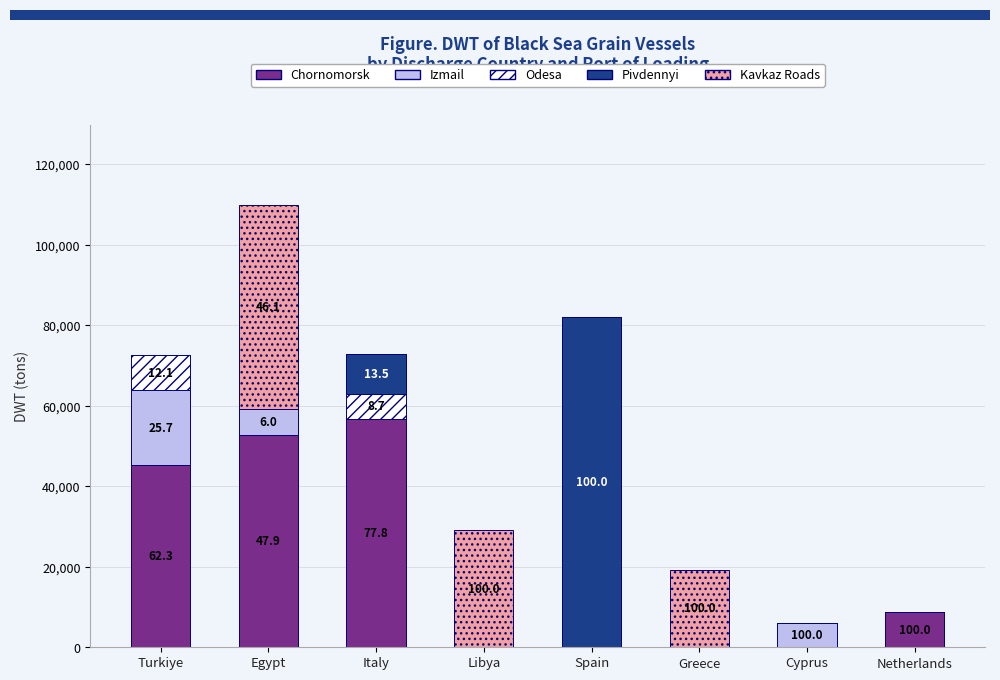

What is the total value across all series at Cyprus?

5953